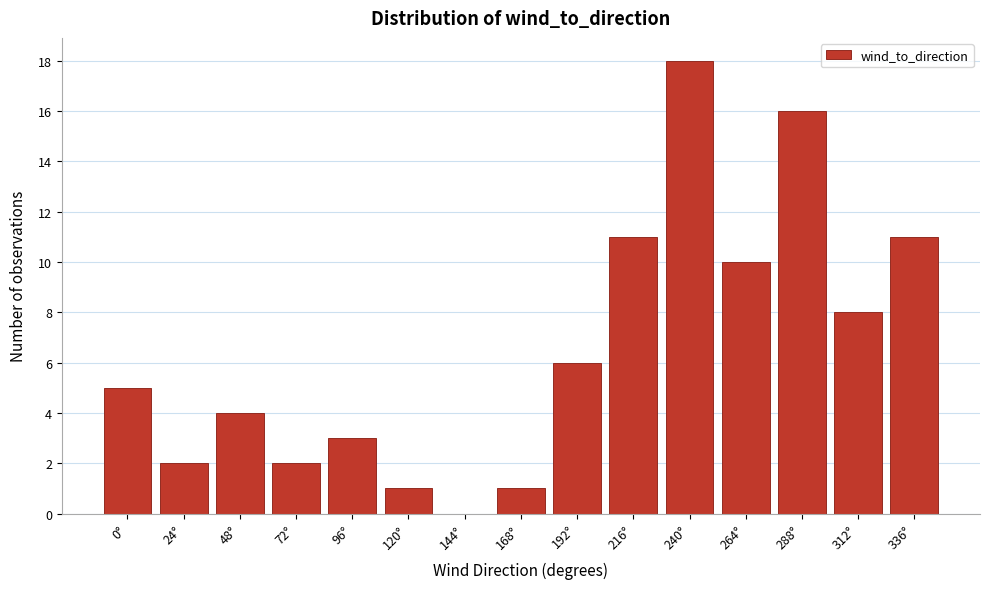

Reading left to right, what are all the values shown in this chart?

0°=5	24°=2	48°=4	72°=2	96°=3	120°=1	144°=0	168°=1	192°=6	216°=11	240°=18	264°=10	288°=16	312°=8	336°=11